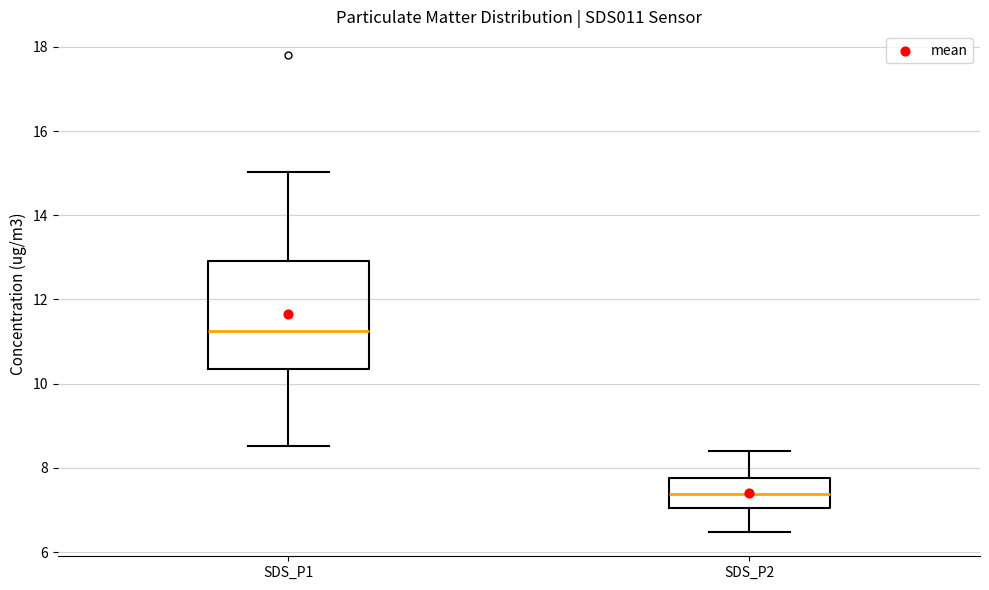

Which box has the highest median line?

SDS_P1